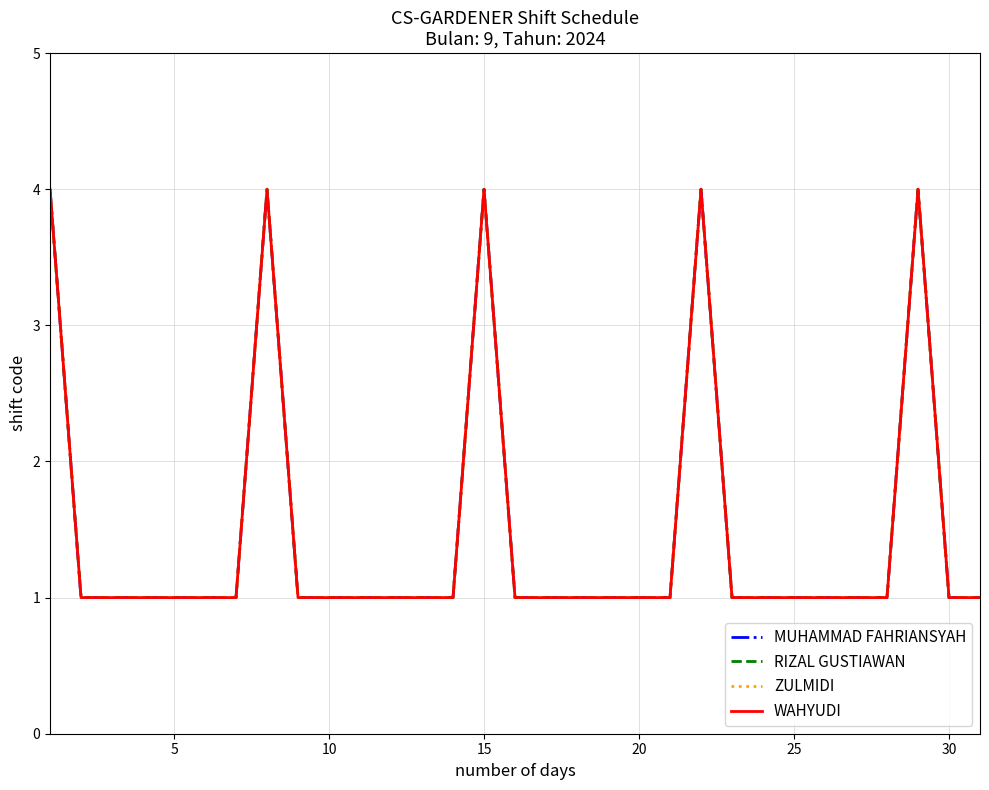

Is this an area chart (filled region under the line)?

No